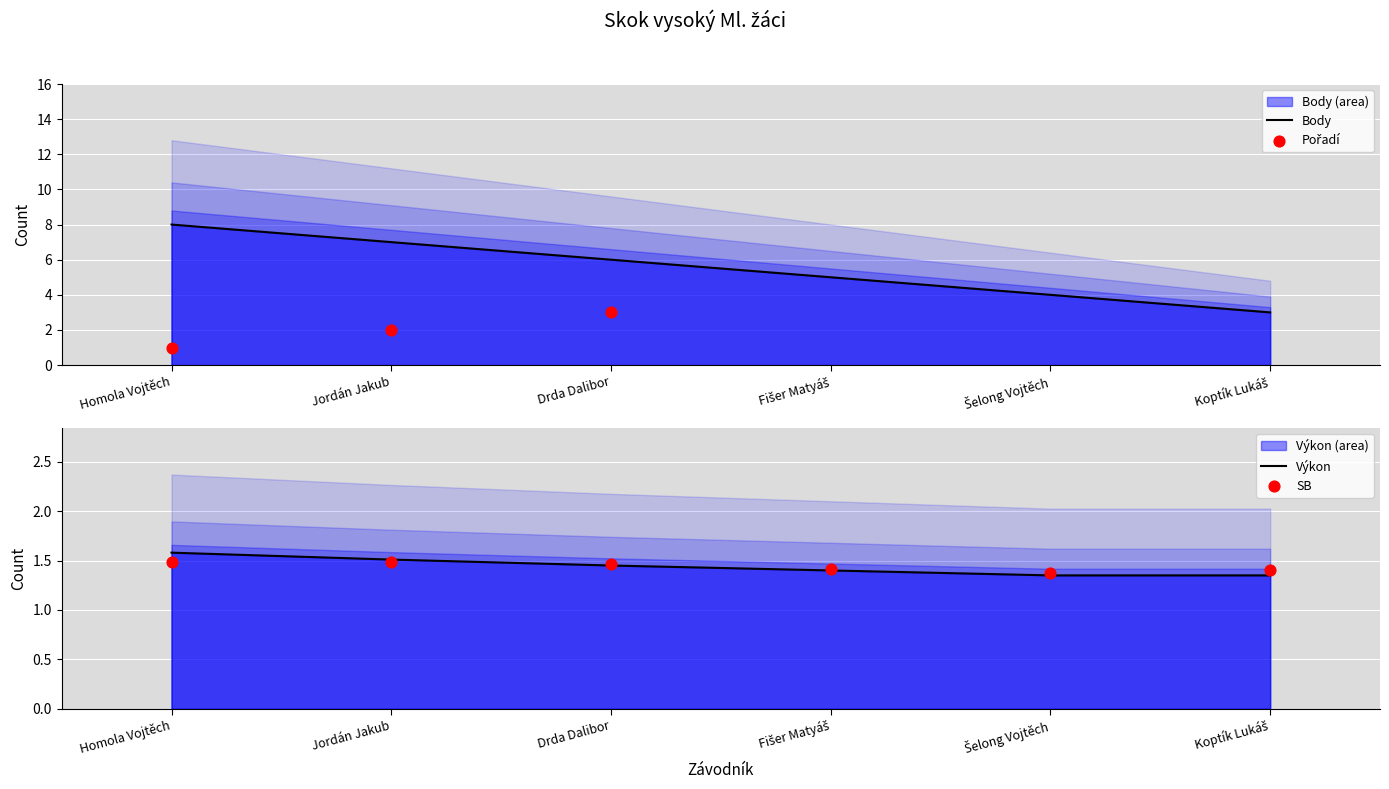

Which series reaches the minimum Y coordinate?

Výkon